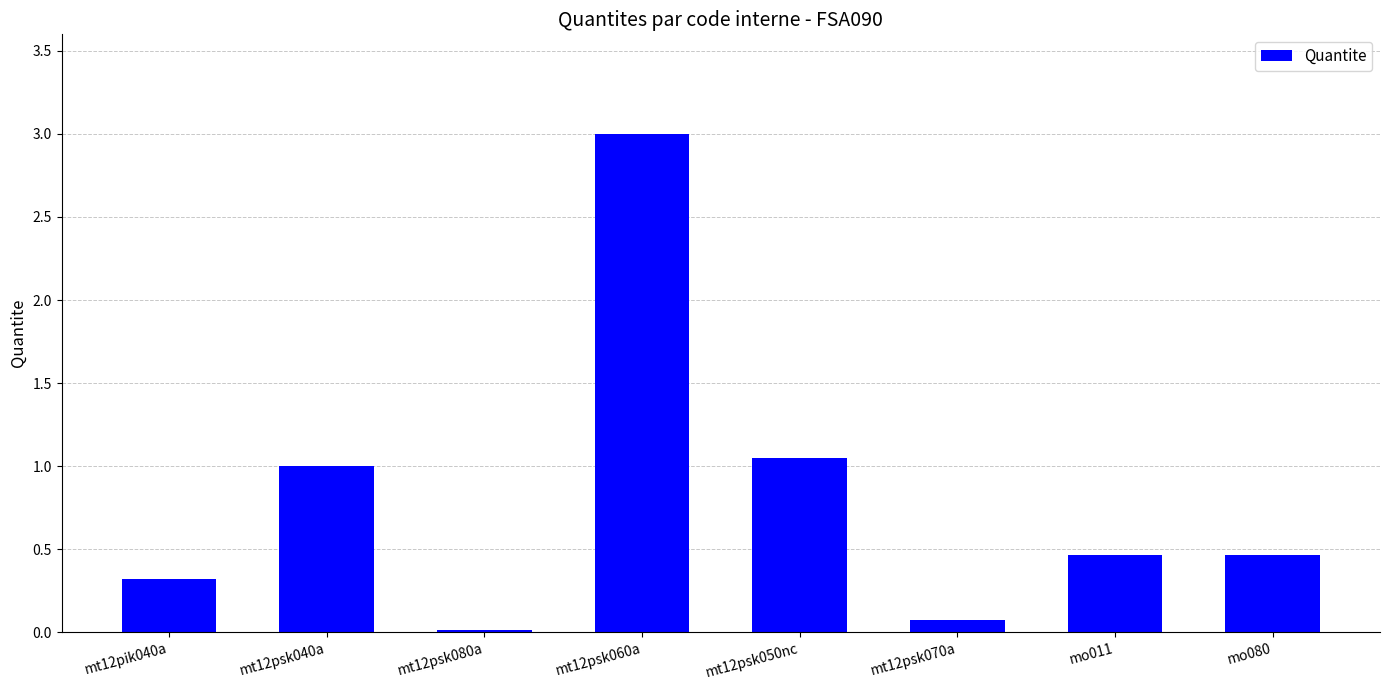

What is the greatest value displayed?

3.0